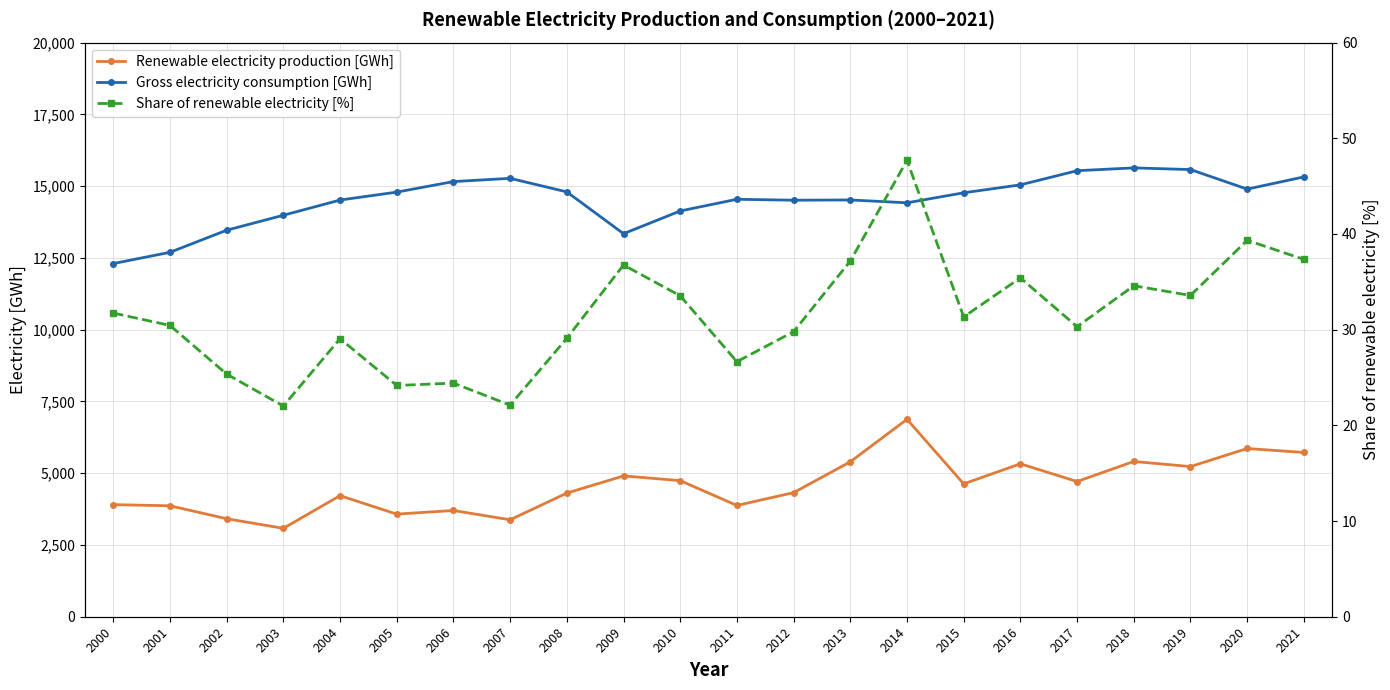

How many series are shown in this chart?

3